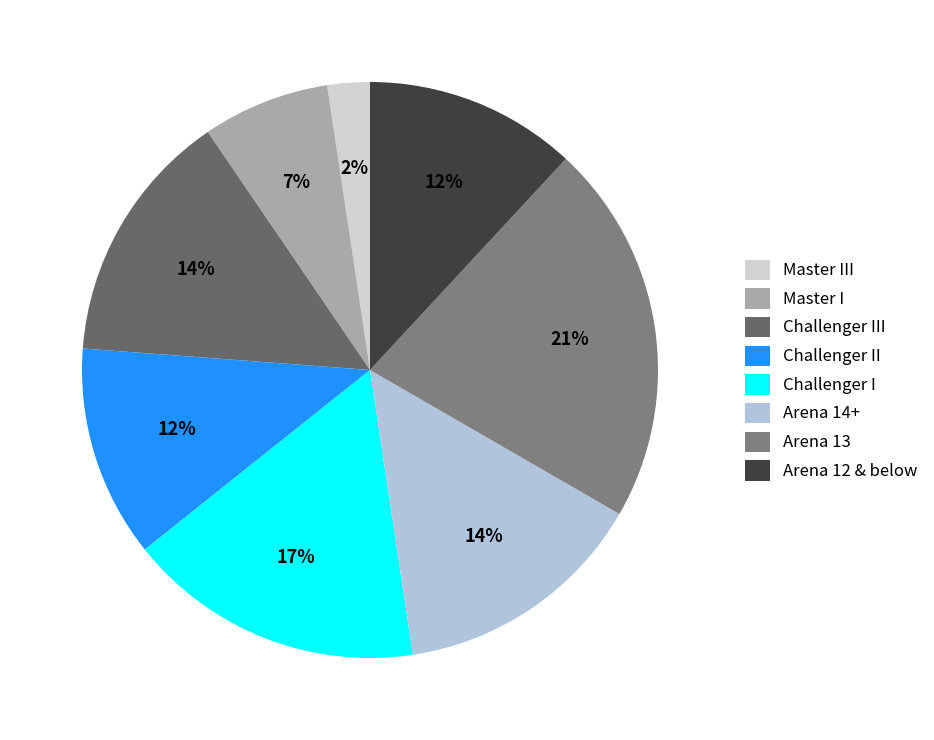

How many segments does this pie chart have?

8